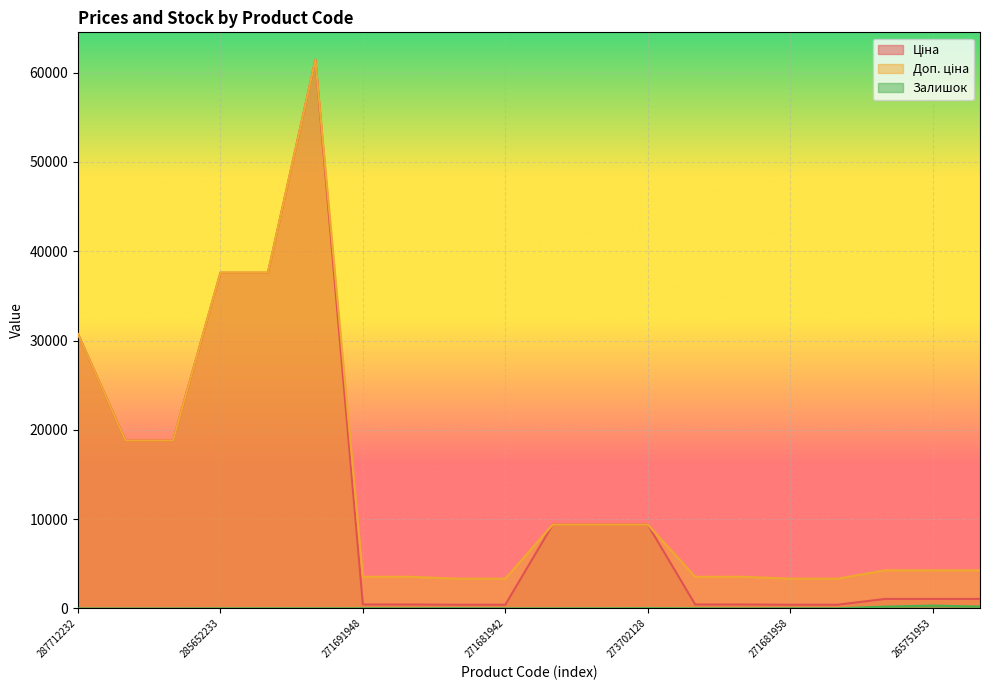

Is it true that Залишок equals 10.0 at 271681942?

True